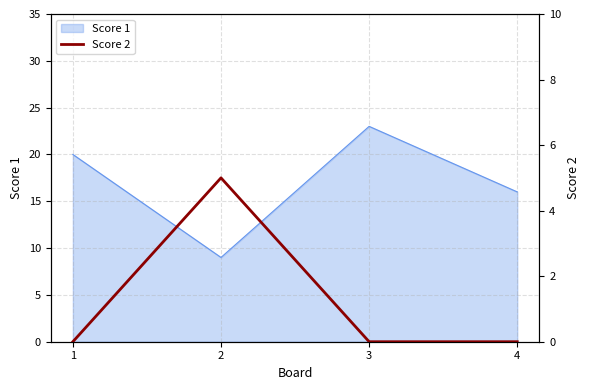

The value of Score 1 at 4 is 16. True or false?

True